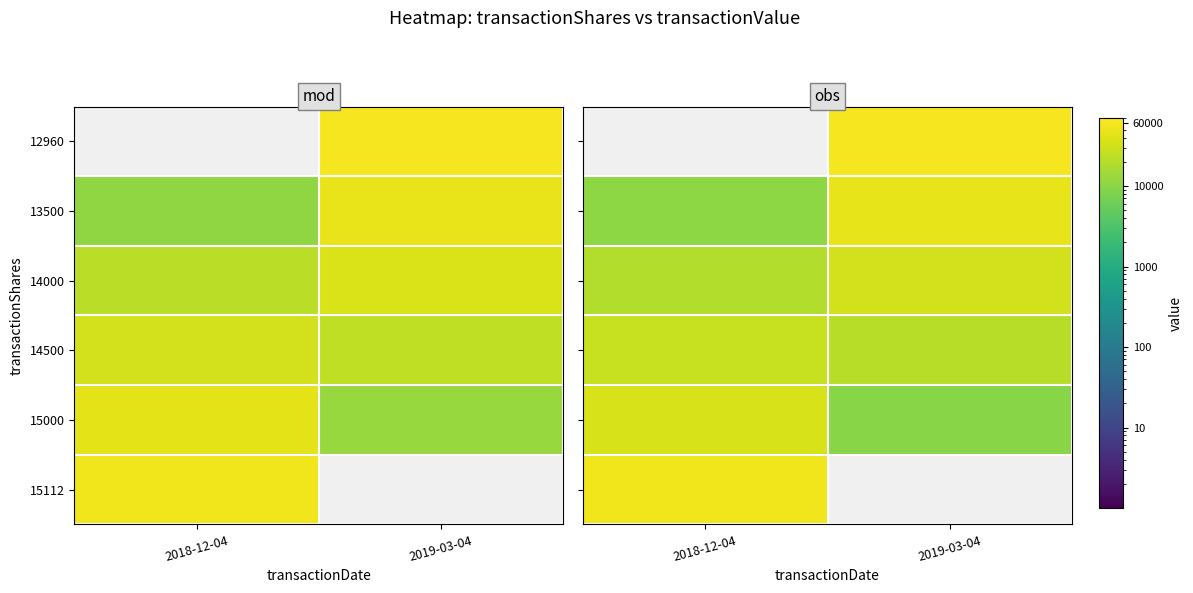

Is it true that 15000 equals 9816.0 at 2019-03-04?

True